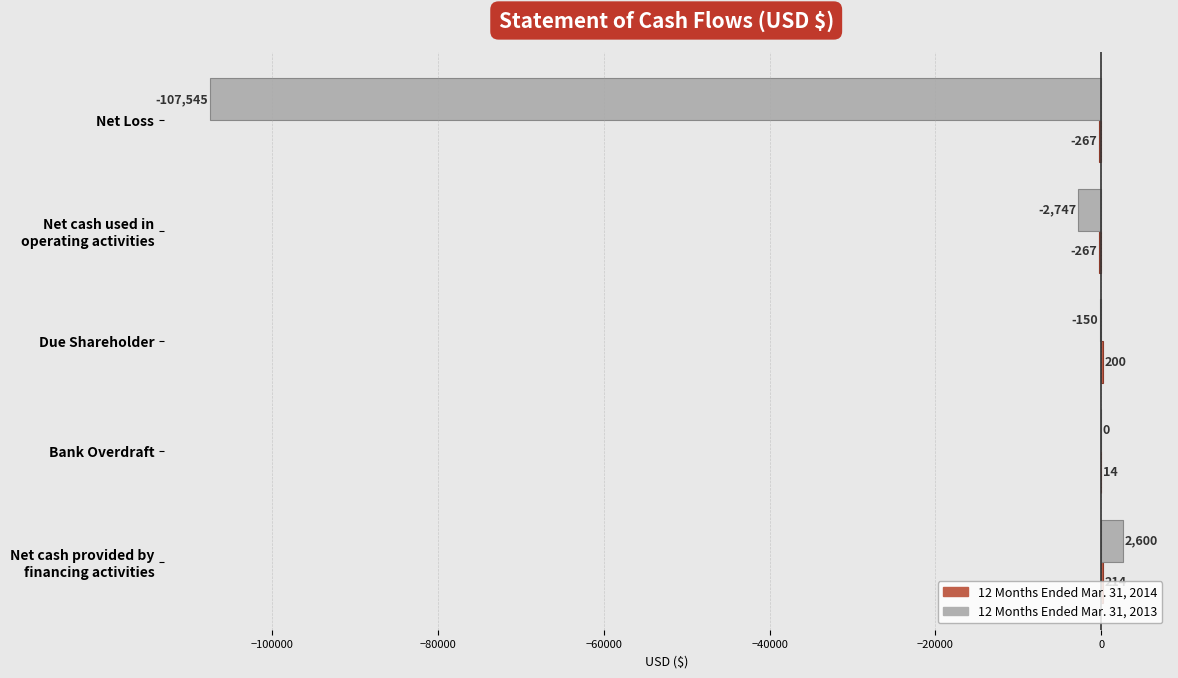

At which category is the sum across all series the highest?

Net cash provided by
financing activities